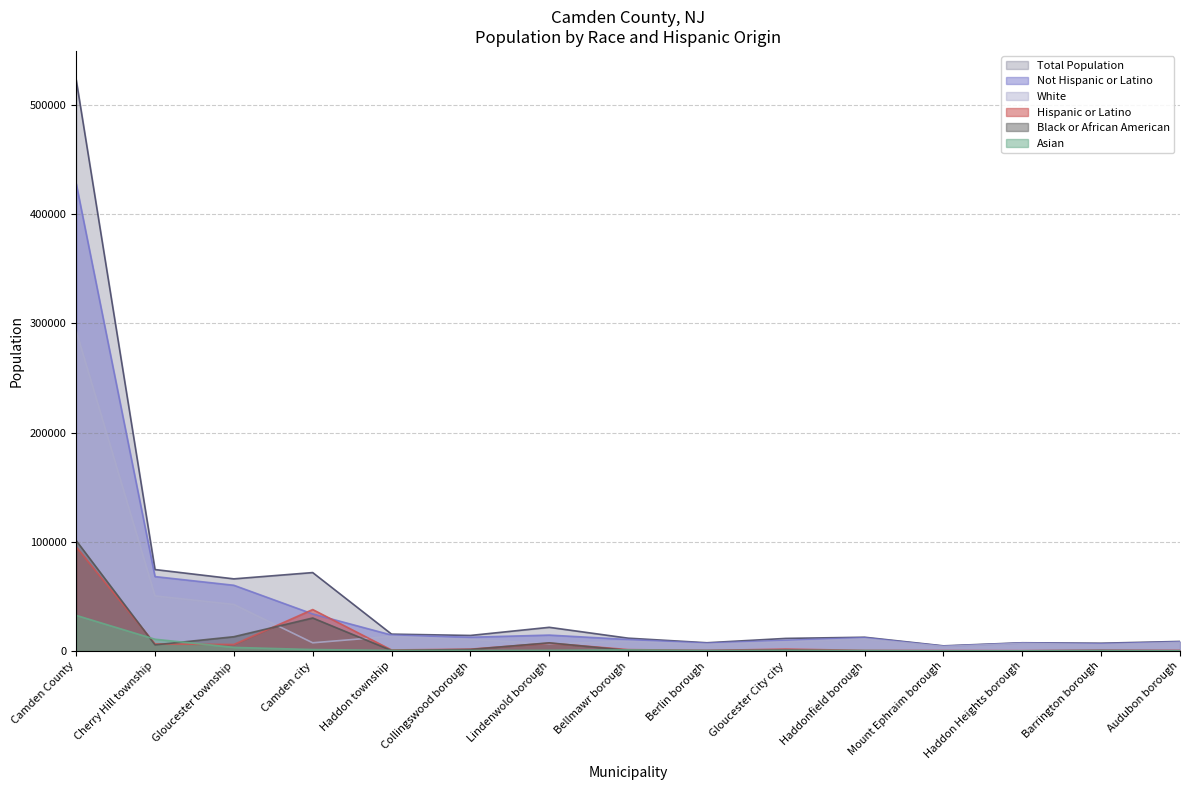

In Not Hispanic or Latino, how many points are lower than both neighbors (excluding endpoints)?

4